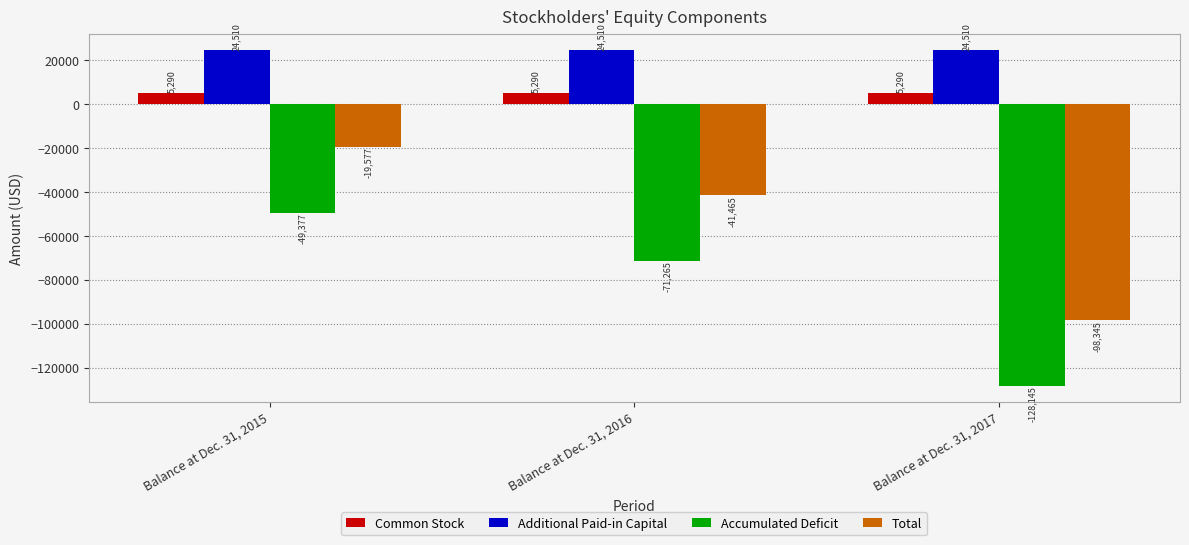

At which category is the sum across all series the highest?

Balance at Dec. 31, 2015